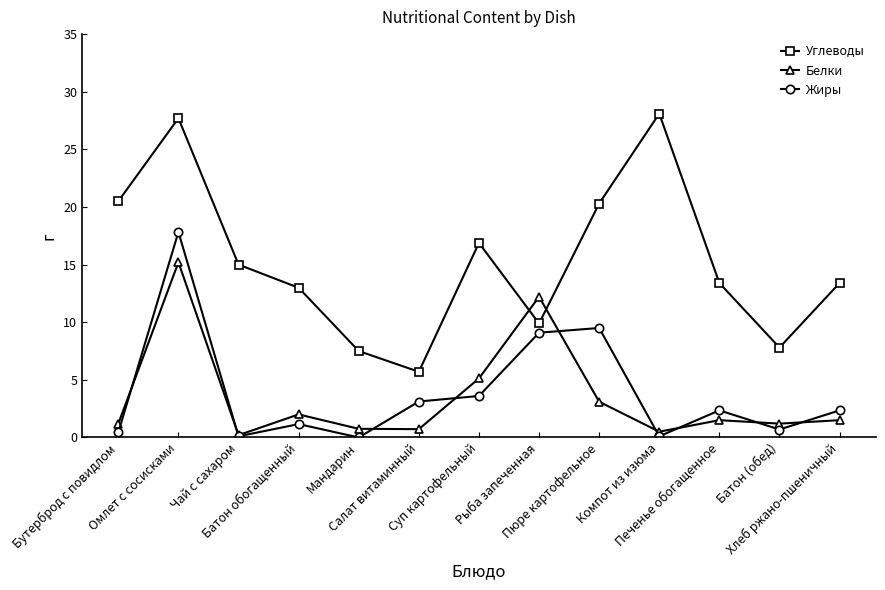

Is the value of Жиры at Суп картофельный greater than the value of Белки at Печенье обогащенное?

Yes